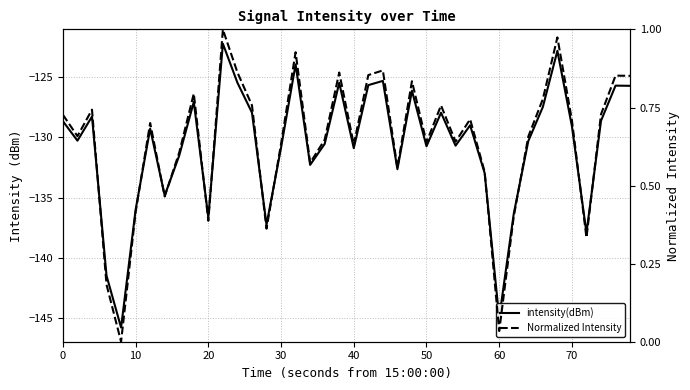

What is the smallest value displayed?

-145.8